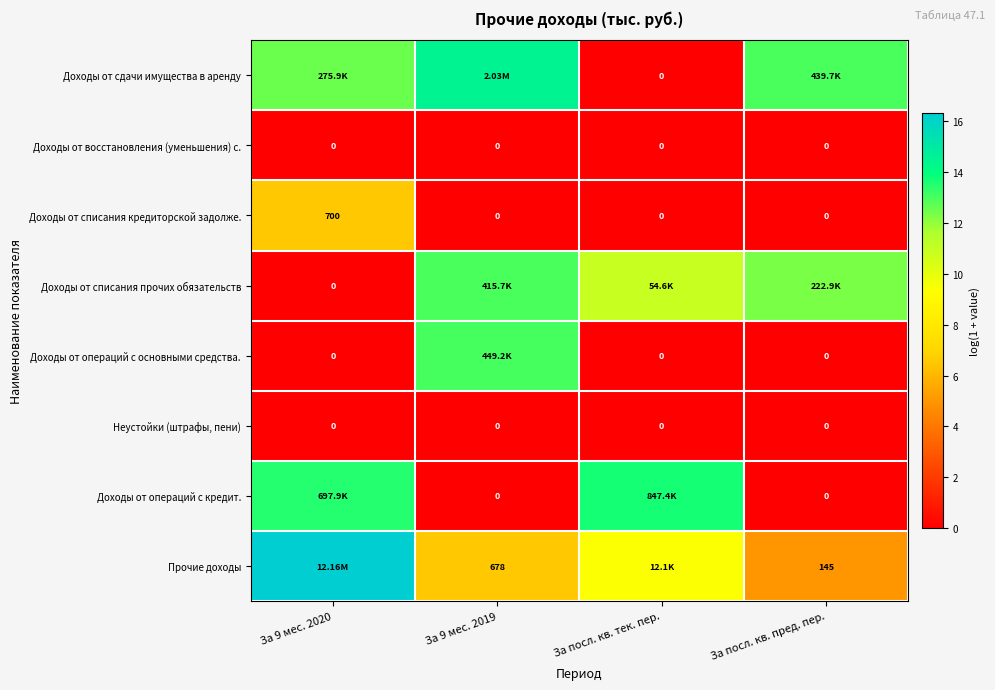

Between За 9 мес. 2020 and За посл. кв. пред. пер., which is larger?

За посл. кв. пред. пер.